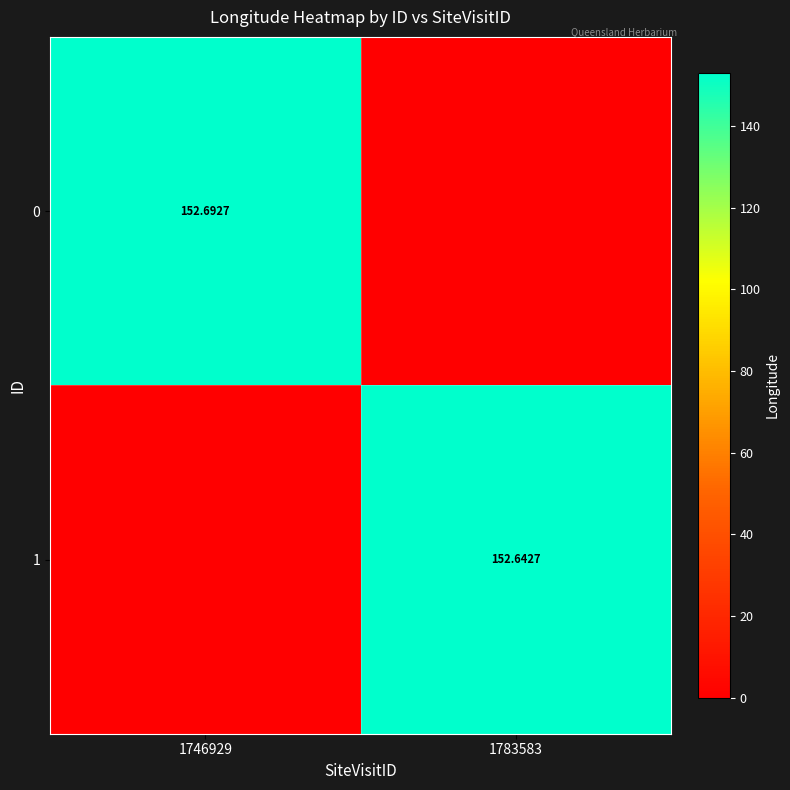

What is the sum of the 0 values at 1746929 and 1783583?

152.7